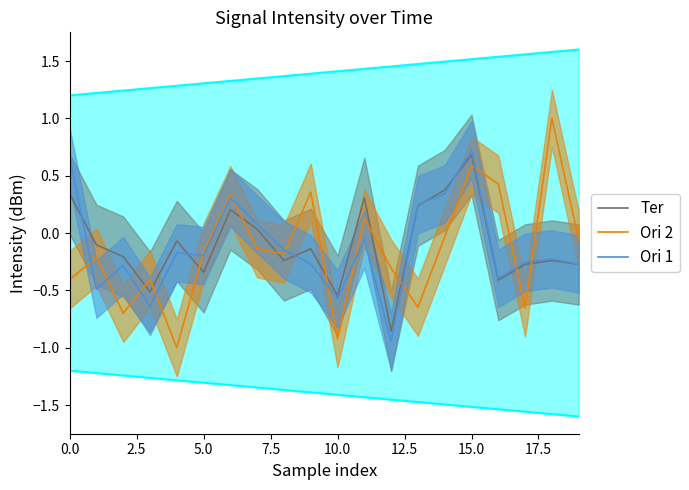

What is the label of the 18th point from the left?

17